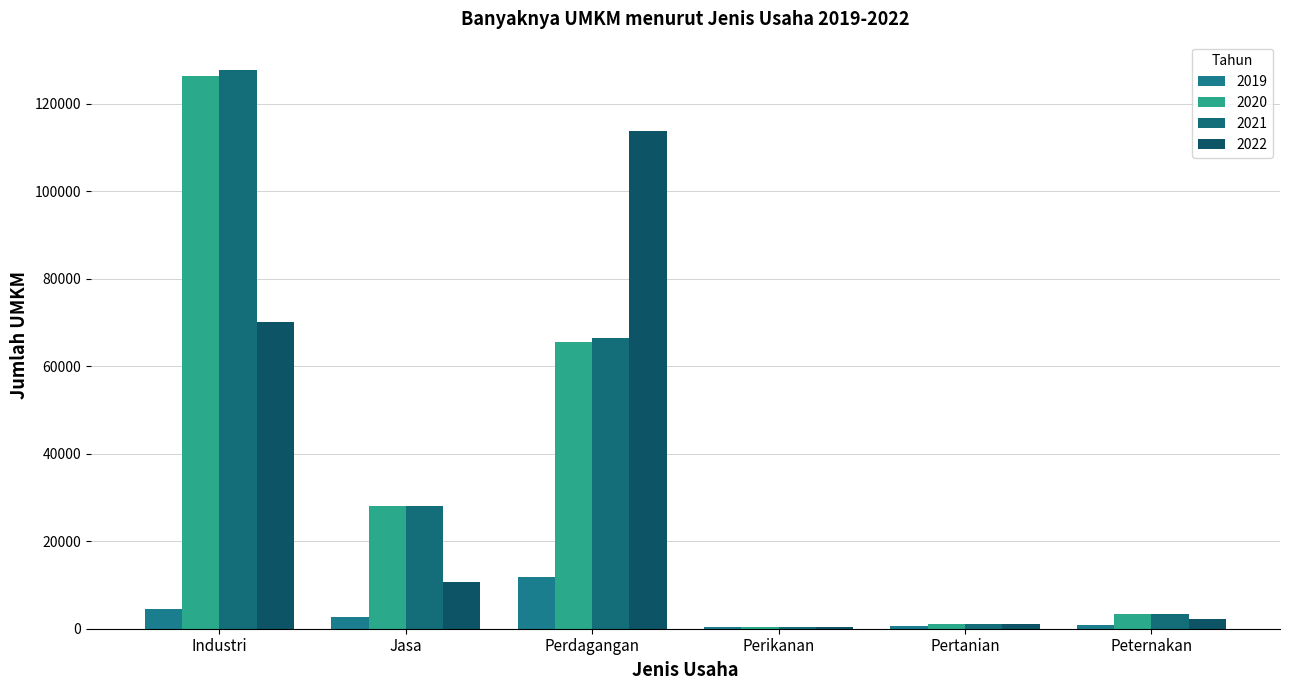

How many distinct data groups are displayed?

4